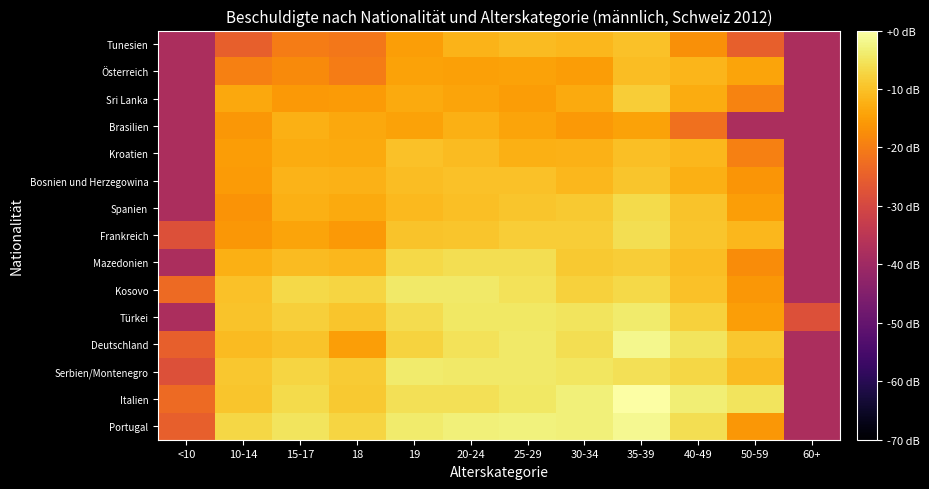

Reading right to left, what are all the values shown in this chart?

Portugal: 60+=-38.0	50-59=-16.0	40-49=-6.0	35-39=-1.4	30-34=-3.3	25-29=-2.9	20-24=-3.2	19=-3.9	18=-7.3	15-17=-5.0	10-14=-6.9	<10=-25.0
Italien: 60+=-38.0	50-59=-4.9	40-49=-3.5	35-39=0.0	30-34=-3.2	25-29=-4.6	20-24=-5.6	19=-5.6	18=-8.9	15-17=-6.4	10-14=-9.5	<10=-23.2
Serbien/Montenegro: 60+=-38.0	50-59=-10.7	40-49=-7.1	35-39=-5.5	30-34=-4.9	25-29=-4.2	20-24=-4.1	19=-3.8	18=-8.5	15-17=-7.3	10-14=-9.2	<10=-28.0
Deutschland: 60+=-38.0	50-59=-9.2	40-49=-5.1	35-39=-1.7	30-34=-5.9	25-29=-4.2	20-24=-5.2	19=-7.4	18=-15.0	15-17=-9.7	10-14=-10.8	<10=-25.0
Türkei: 60+=-28.0	50-59=-14.8	40-49=-7.8	35-39=-4.0	30-34=-5.1	25-29=-4.4	20-24=-4.5	19=-6.1	18=-9.4	15-17=-8.0	10-14=-9.6	<10=-38.0
Kosovo: 60+=-38.0	50-59=-16.0	40-49=-10.0	35-39=-6.7	30-34=-7.8	25-29=-5.3	20-24=-4.3	19=-4.1	18=-7.3	15-17=-6.8	10-14=-10.0	<10=-23.2
Mazedonien: 60+=-38.0	50-59=-17.6	40-49=-10.6	35-39=-8.3	30-34=-9.0	25-29=-5.9	20-24=-5.9	19=-6.8	18=-11.3	15-17=-10.9	10-14=-12.3	<10=-38.0
Frankreich: 60+=-38.0	50-59=-11.5	40-49=-9.4	35-39=-5.9	30-34=-8.4	25-29=-8.3	20-24=-9.4	19=-9.7	18=-15.7	15-17=-14.2	10-14=-16.0	<10=-28.0
Spanien: 60+=-38.0	50-59=-15.0	40-49=-9.7	35-39=-6.3	30-34=-9.0	25-29=-9.3	20-24=-10.3	19=-11.1	18=-13.4	15-17=-12.3	10-14=-16.5	<10=-38.0
Bosnien und Herzegowina: 60+=-38.0	50-59=-16.2	40-49=-12.6	35-39=-9.3	30-34=-11.3	25-29=-10.1	20-24=-9.9	19=-10.6	18=-12.1	15-17=-12.0	10-14=-15.4	<10=-38.0
Kroatien: 60+=-38.0	50-59=-19.5	40-49=-11.3	35-39=-10.4	30-34=-12.2	25-29=-12.6	20-24=-10.7	19=-10.0	18=-13.2	15-17=-13.1	10-14=-15.2	<10=-38.0
Brasilien: 60+=-38.0	50-59=-38.0	40-49=-22.0	35-39=-14.4	30-34=-15.7	25-29=-14.0	20-24=-12.3	19=-14.4	18=-13.5	15-17=-12.3	10-14=-16.0	<10=-38.0
Sri Lanka: 60+=-38.0	50-59=-19.0	40-49=-13.1	35-39=-8.4	30-34=-13.2	25-29=-15.2	20-24=-14.0	19=-13.4	18=-15.4	15-17=-15.7	10-14=-13.5	<10=-38.0
Österreich: 60+=-38.0	50-59=-14.2	40-49=-11.7	35-39=-10.6	30-34=-15.2	25-29=-14.4	20-24=-14.6	19=-14.4	18=-20.2	15-17=-18.0	10-14=-19.5	<10=-38.0
Tunesien: 60+=-38.0	50-59=-25.0	40-49=-17.2	35-39=-9.9	30-34=-11.3	25-29=-10.8	20-24=-12.0	19=-15.0	18=-21.0	15-17=-20.2	10-14=-25.0	<10=-38.0